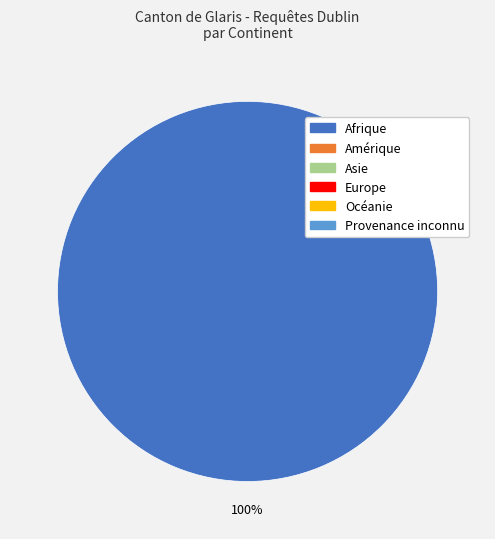

Is there a majority slice in this chart?

Yes